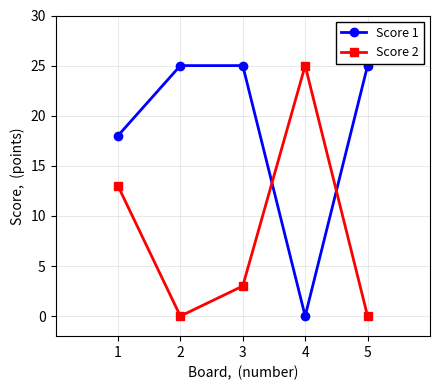

Count the number of data series in this chart.

2